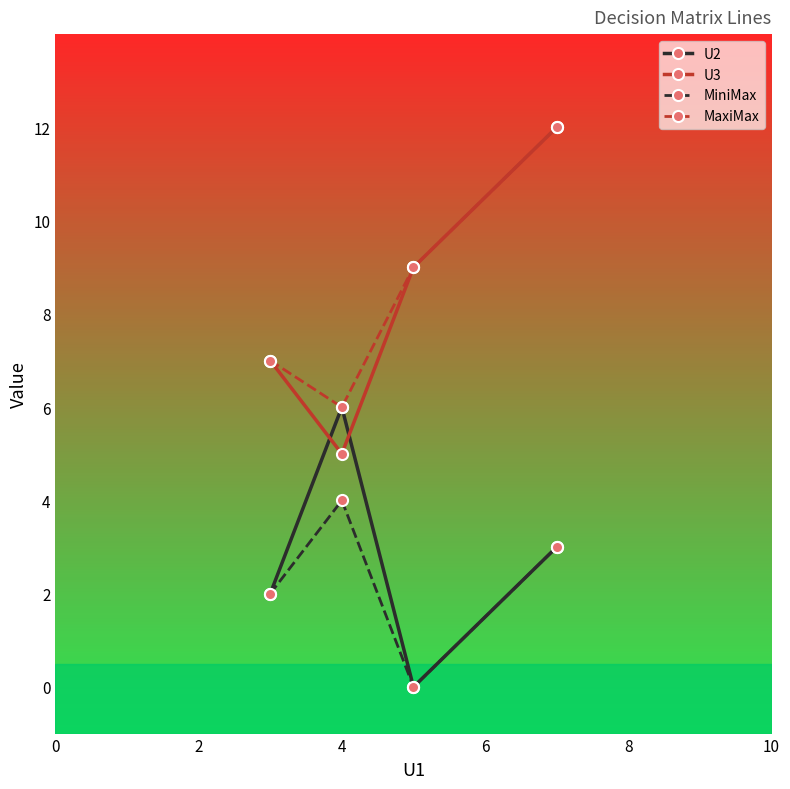

True or false: MiniMax and U3 cross at least once.

False